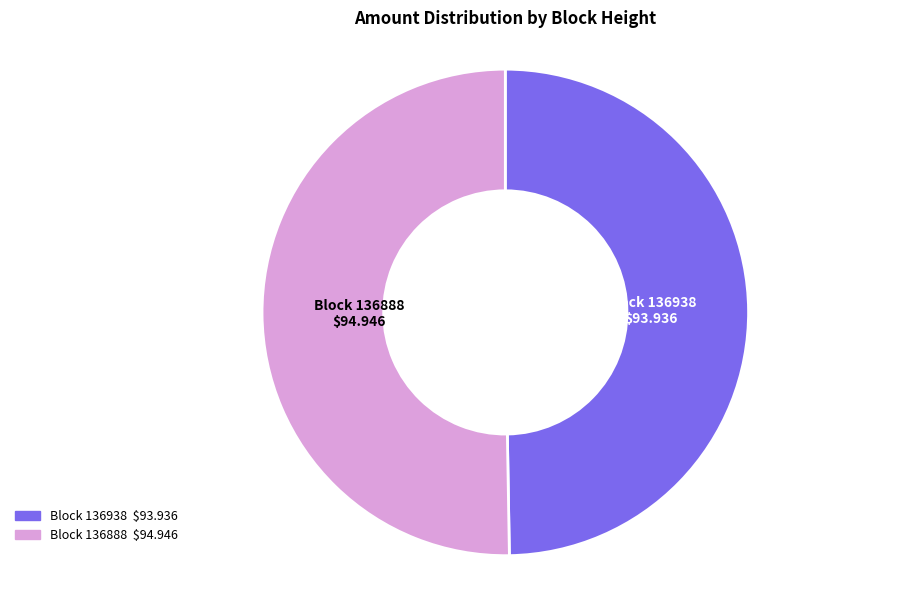

Is there a majority slice in this chart?

Yes